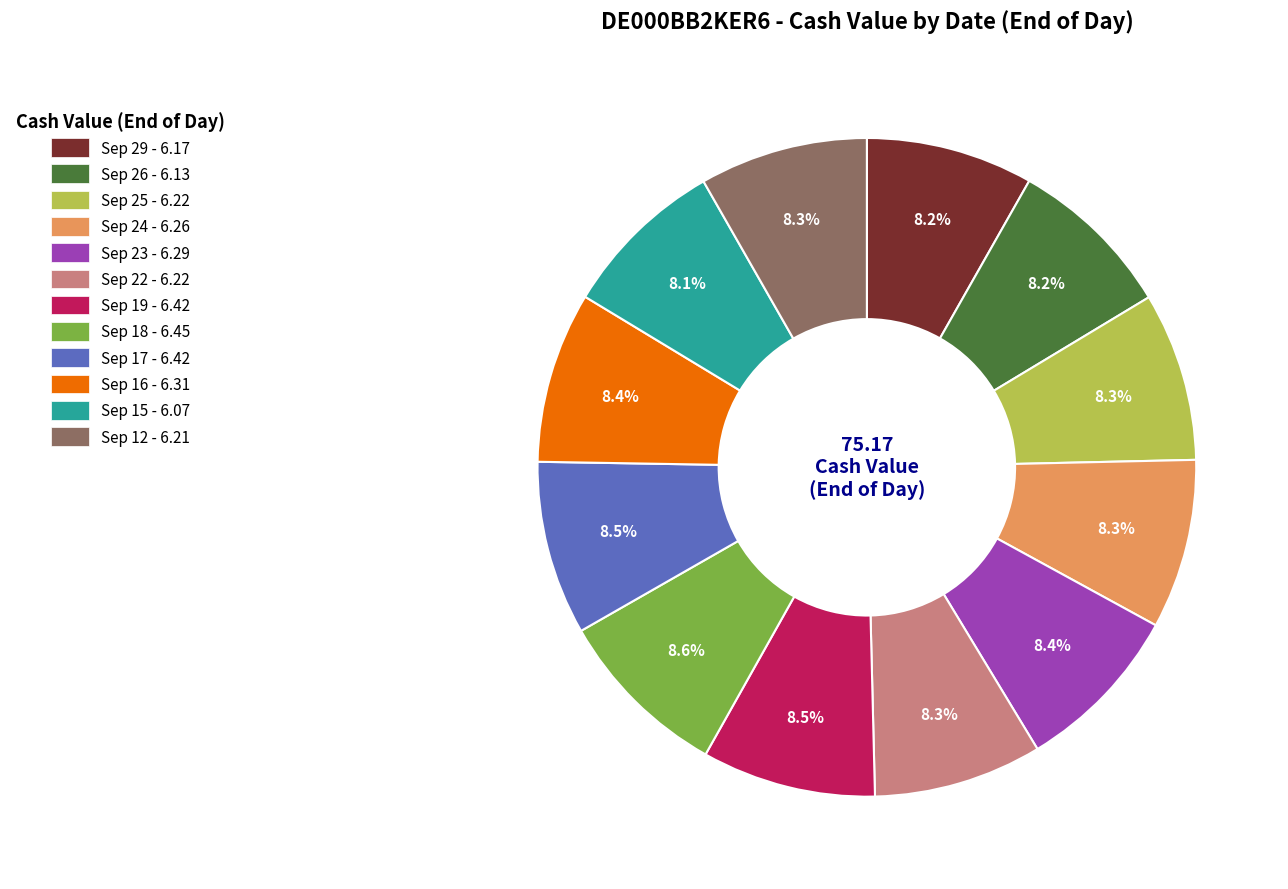

Does Sep 18 - 6.45 represent more than half of the total?

No